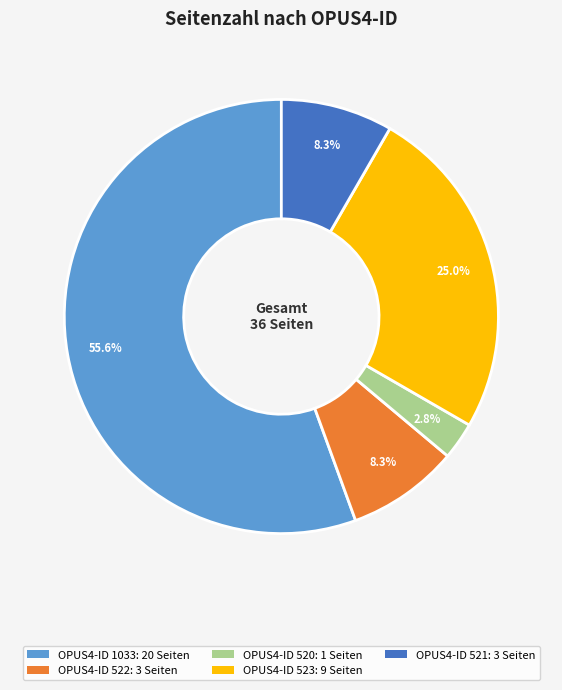

Does any single category account for the majority?

Yes